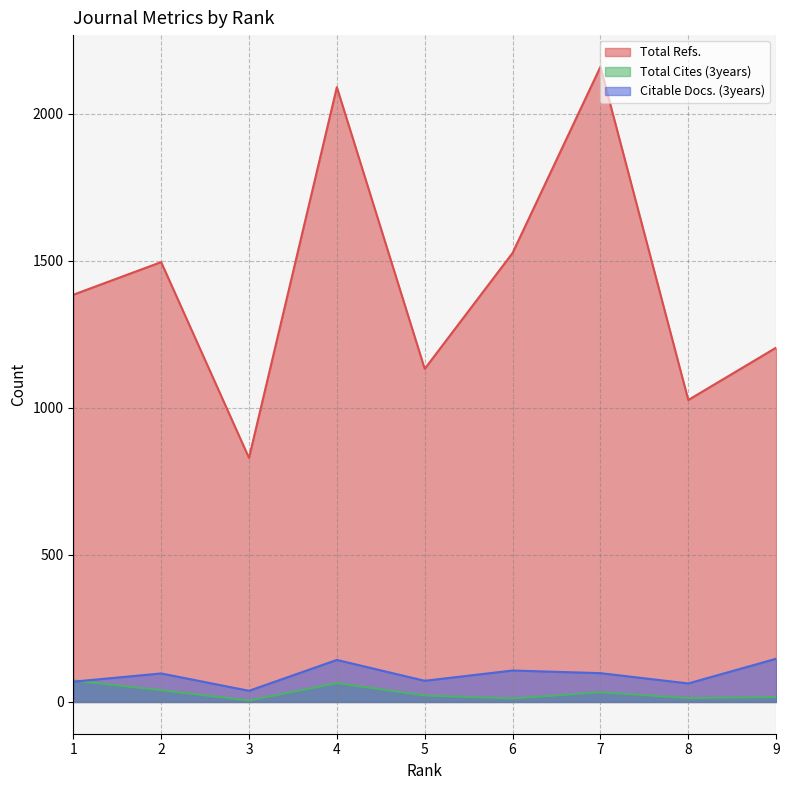

Reading left to right, transcribe all the data shown in this chart.

Total Refs.: 1=1385	2=1496	3=830	4=2091	5=1133	6=1527	7=2160	8=1027	9=1205
Total Cites (3years): 1=73	2=40	3=5	4=64	5=22	6=12	7=33	8=13	9=17
Citable Docs. (3years): 1=69	2=97	3=38	4=143	5=72	6=107	7=98	8=63	9=147